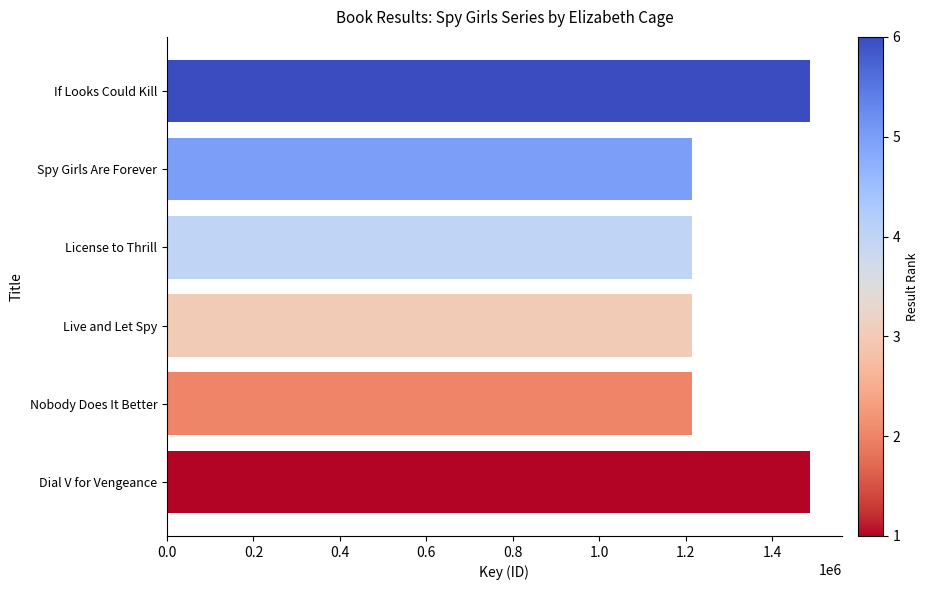

What is the difference between the values at Spy Girls Are Forever and If Looks Could Kill?

273312